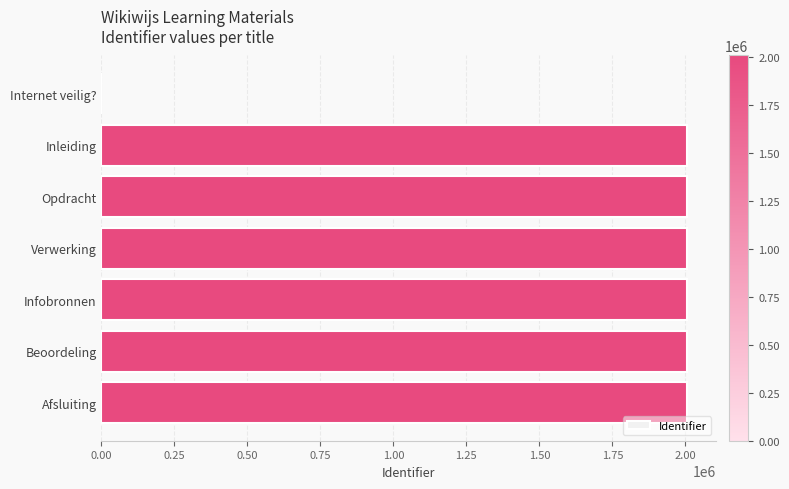

At which label is the value closest to 1002889?

Inleiding